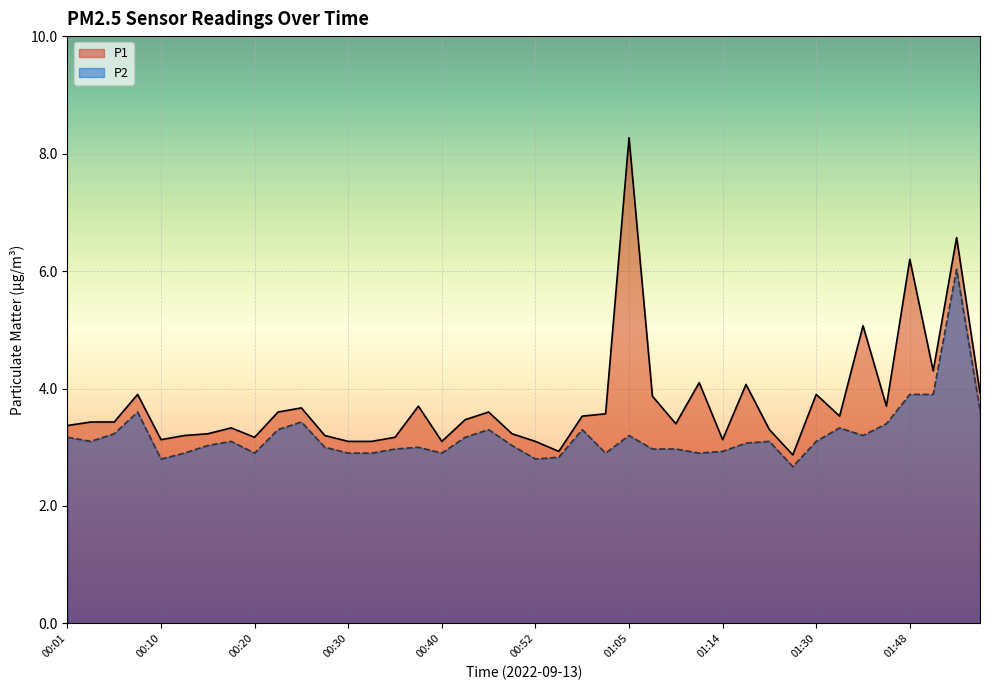

True or false: P1 has more than 0 points higher than both neighbors.

True